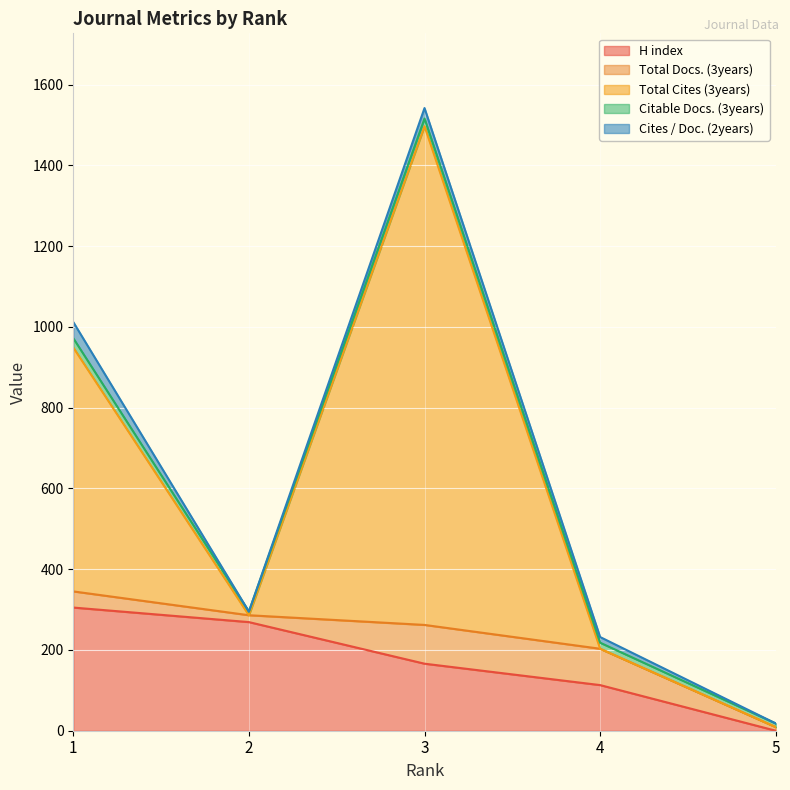

At which label does H index first exceed 166?

1